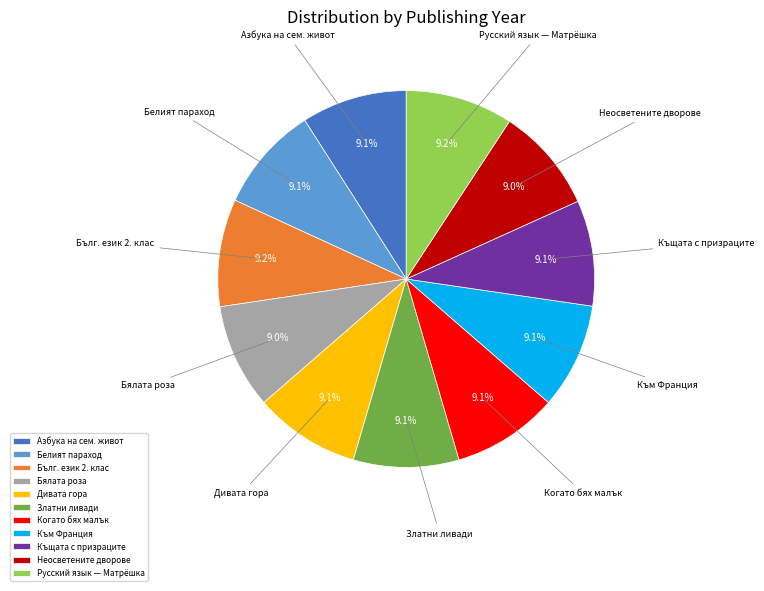

To the nearest percent, what is the average slice percentage?

9%